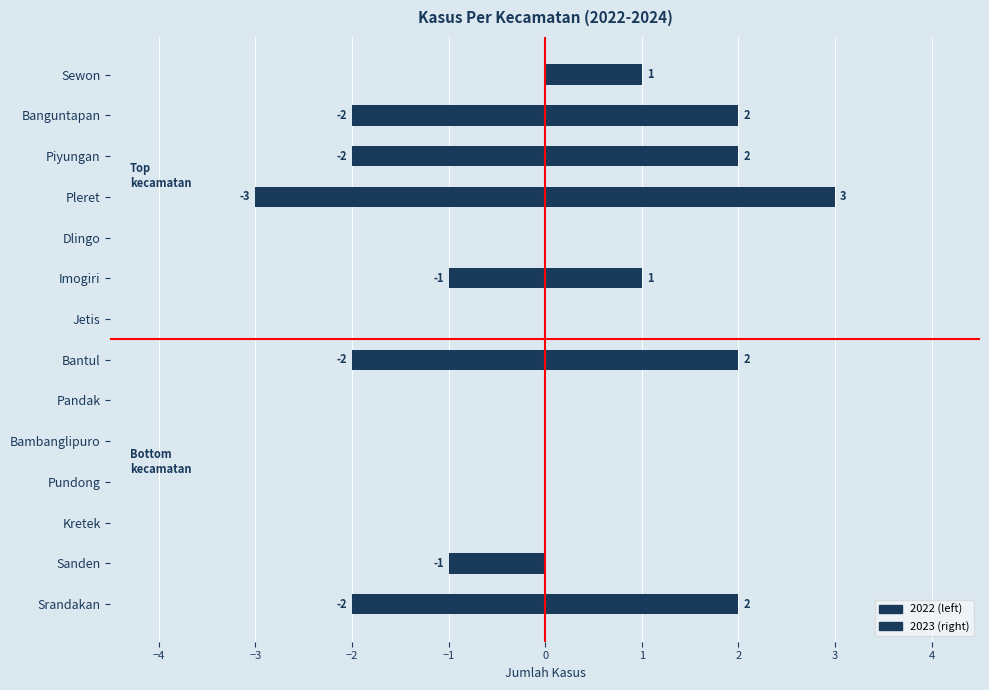

Reading left to right, what are all the values shown in this chart?

2022: -2	-1	0	0	0	0	-2	0	-1	0	-3	-2	-2	0
2023: 2	0	0	0	0	0	2	0	1	0	3	2	2	1